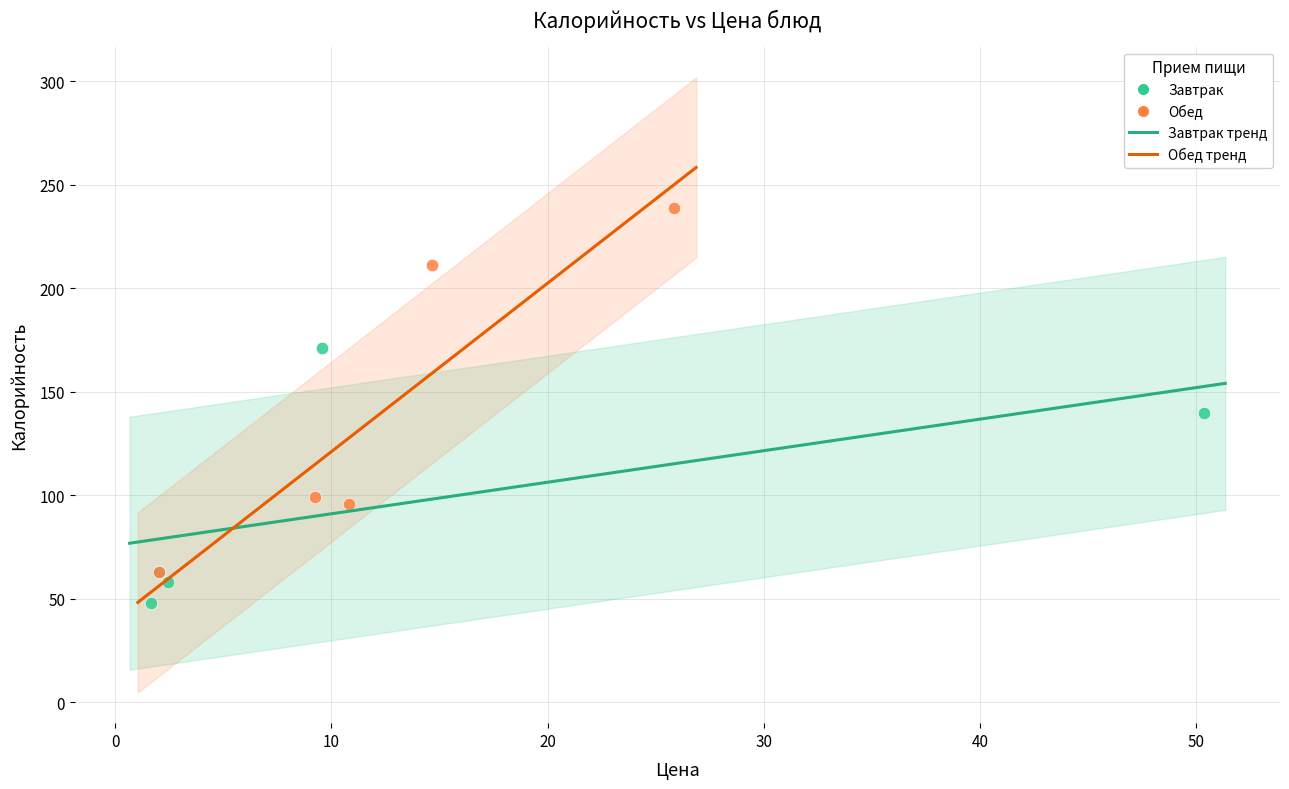

Which series contains the lowest Y value?

Завтрак